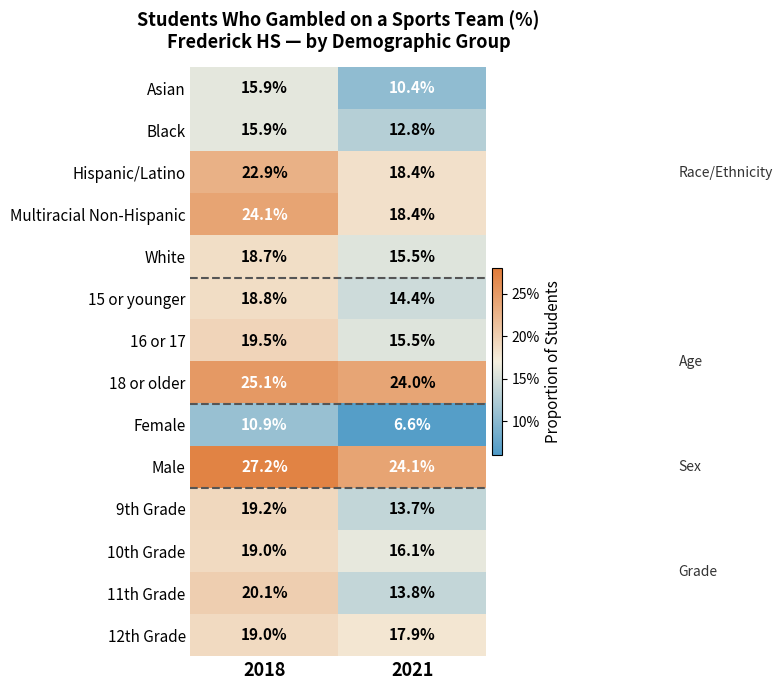

Where is 15 or younger nearest to the value 16?

2021